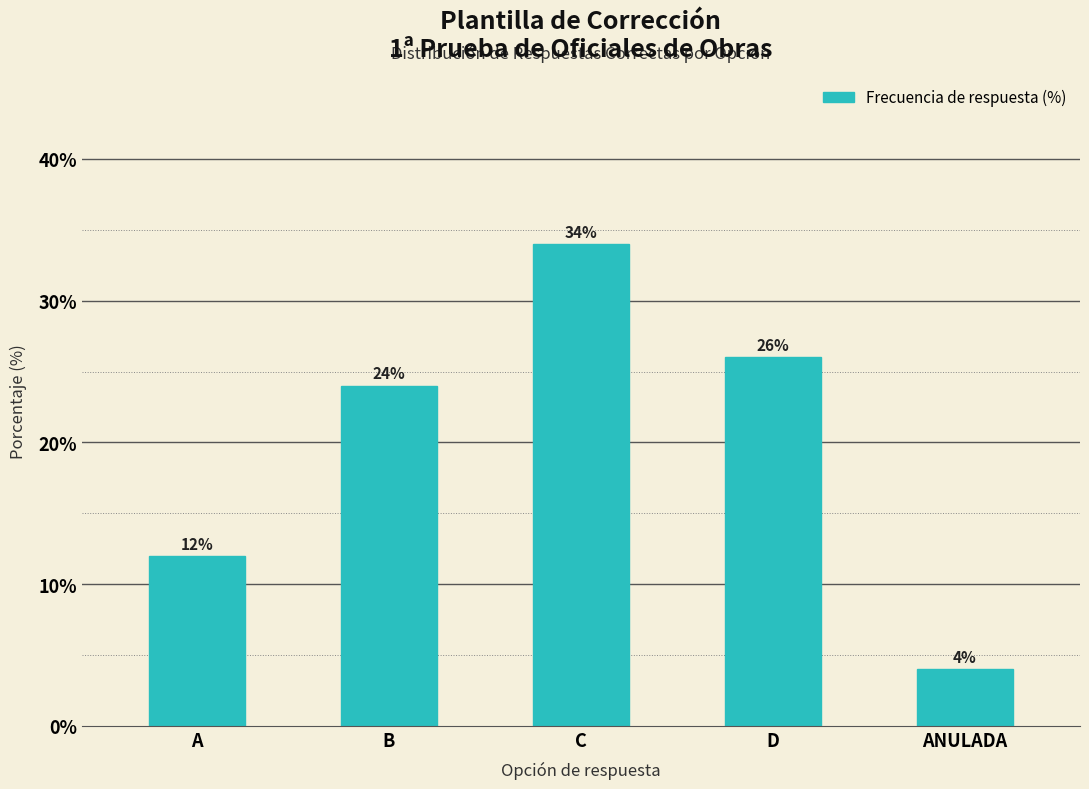

Reading right to left, what are all the values shown in this chart?

ANULADA=4	D=26	C=34	B=24	A=12